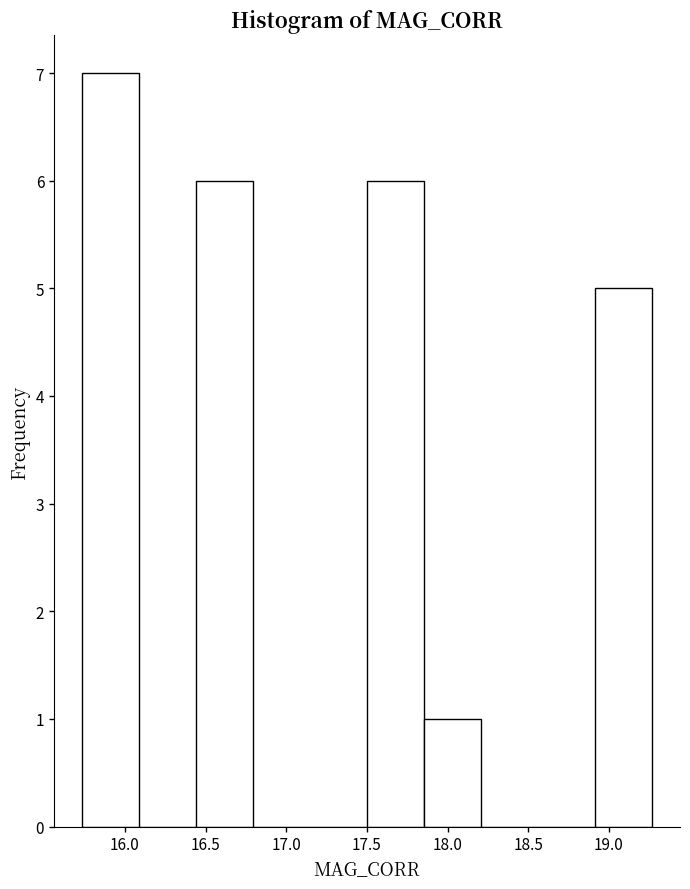

Which range on the x-axis has the tallest bar?

15.75 to 16.10